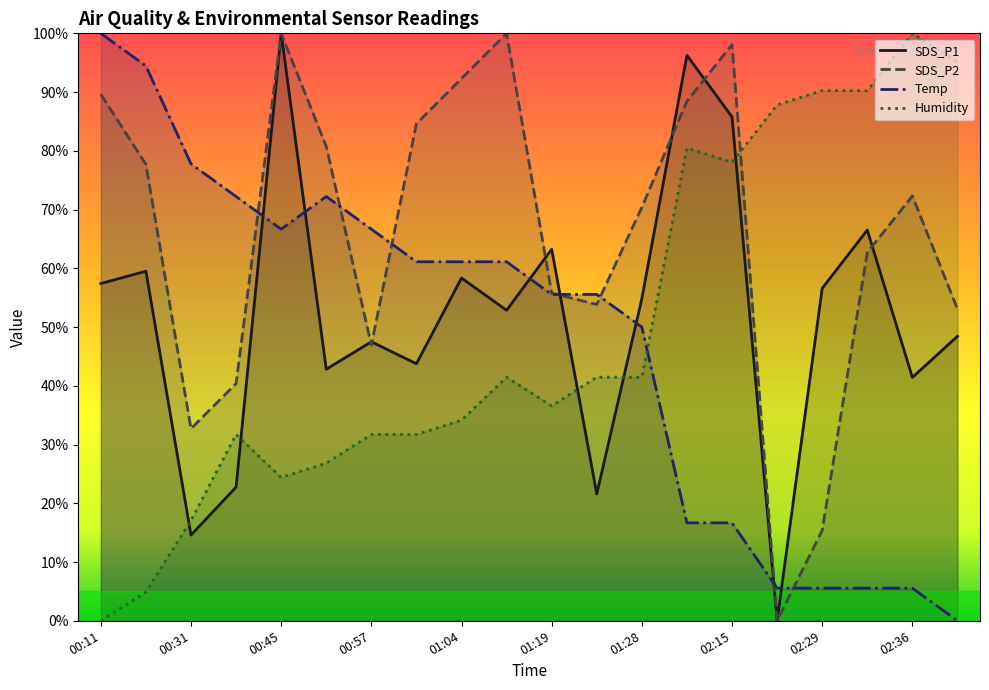

Which series has the largest total across all categories?

SDS_P2